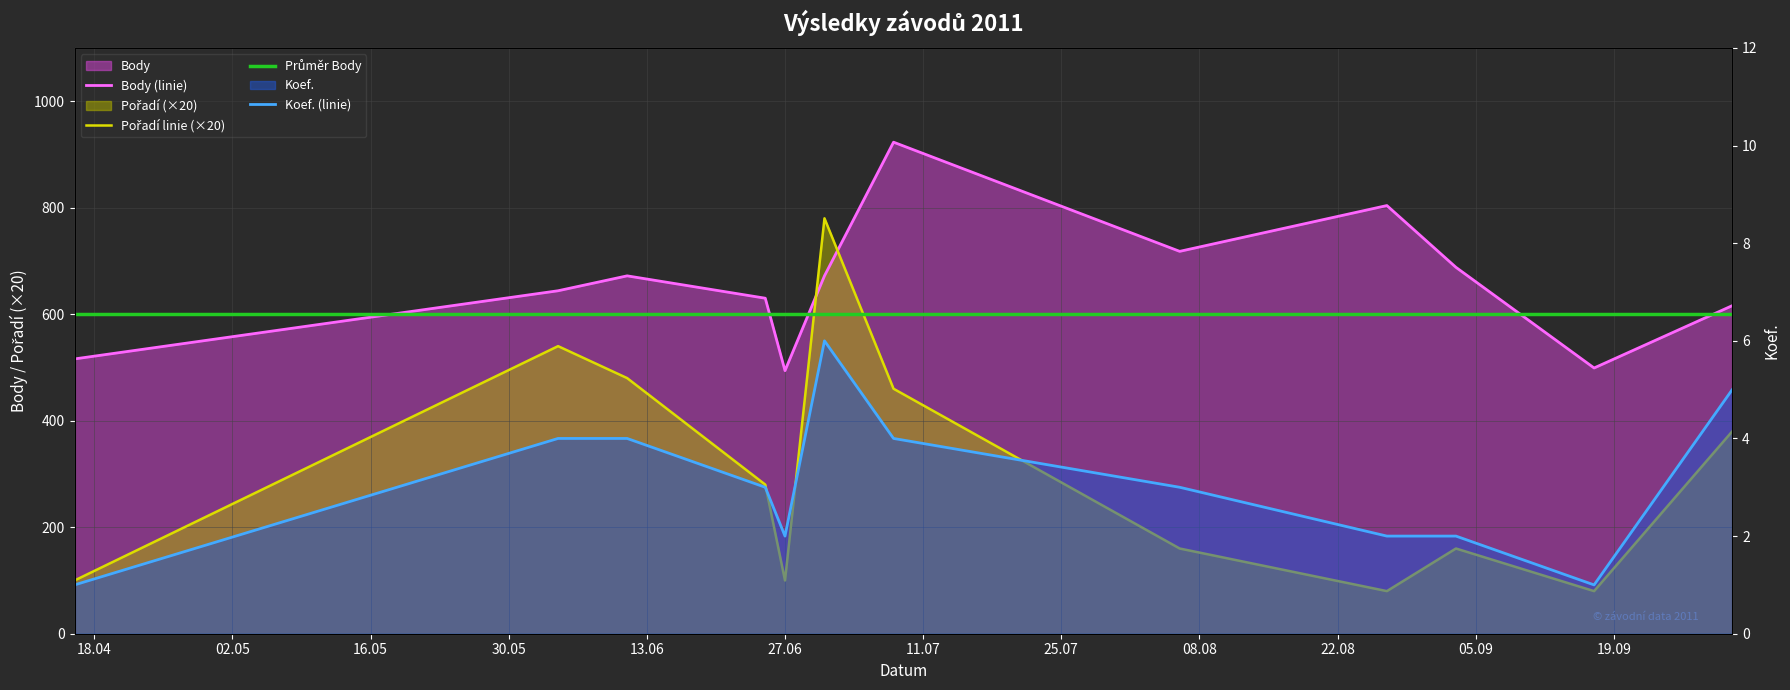

What is the value of the Body (linie) point at the 6th from the left?

672